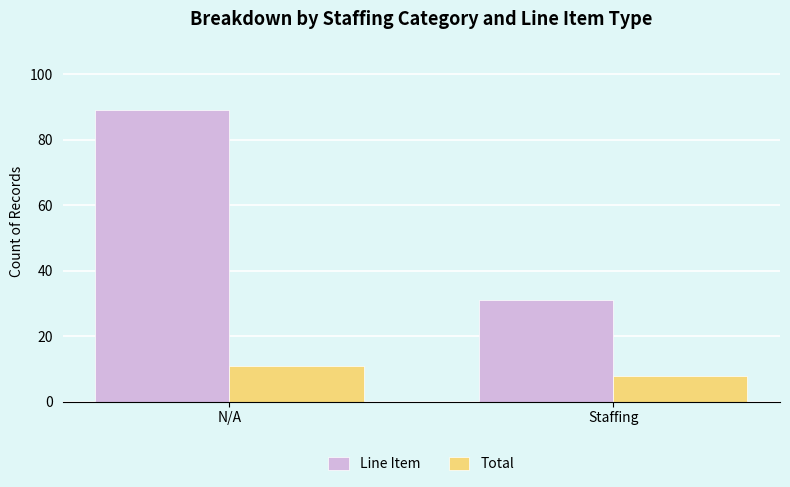

Reading left to right, transcribe all the data shown in this chart.

Line Item: 89	31
Total: 11	8